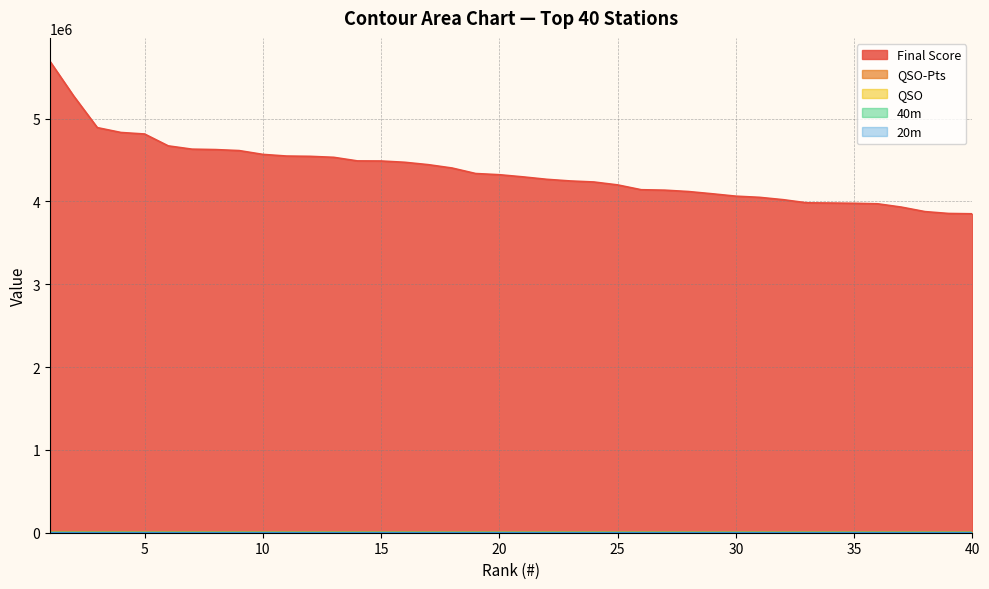

Reading left to right, list all the values displayed in this chart.

Final Score: 1=5690685	2=5273488	3=4891710	4=4832968	5=4814454	6=4671216	7=4631679	8=4626450	9=4614338	10=4568432	11=4548429	12=4544880	13=4532990	14=4489658	15=4488614	16=4473155	17=4444235	18=4403958	19=4337298	20=4322976	21=4296964	22=4267613	23=4247544	24=4235070	25=4200074	26=4141683	27=4136340	28=4119753	29=4092830	30=4064017	31=4049892	32=4021620	33=3983640	34=3981201	35=3977838	36=3971744	37=3931888	38=3877452	39=3855000	40=3851052
QSO-Pts: 1=13265	2=12616	3=11931	4=12329	5=11714	6=11796	7=11493	8=11175	9=11282	10=11308	11=11457	12=10448	13=11165	14=10639	15=11138	16=11155	17=10709	18=11206	19=10683	20=11028	21=10906	22=11503	23=10808	24=10535	25=10474	26=10647	27=10606	28=10813	29=9910	30=10723	31=10714	32=10365	33=10680	34=10731	35=10386	36=10132	37=9904	38=10508	39=10280	40=10522
QSO: 1=5139	2=4936	3=4766	4=4808	5=4616	6=4573	7=4585	8=4475	9=4452	10=4449	11=4475	12=4182	13=4496	14=4232	15=4474	16=4367	17=4272	18=4341	19=4315	20=4271	21=4133	22=4586	23=4206	24=4295	25=4135	26=4273	27=4183	28=4253	29=3828	30=4346	31=4169	32=4024	33=4111	34=4247	35=4082	36=4109	37=4025	38=4119	39=4155	40=4080
40m: 1=1543	2=1709	3=1666	4=1726	5=1302	6=1502	7=1599	8=1482	9=1688	10=1446	11=1395	12=1294	13=1486	14=1258	15=1515	16=1538	17=1375	18=1147	19=1386	20=1381	21=940	22=1492	23=1503	24=1374	25=1339	26=1462	27=1306	28=1455	29=958	30=1501	31=1546	32=1242	33=1439	34=1351	35=1465	36=1615	37=1390	38=1298	39=1521	40=1416
20m: 1=1784	2=1489	3=1488	4=1500	5=1624	6=1397	7=1299	8=1328	9=1390	10=1396	11=1557	12=1245	13=1394	14=1407	15=1437	16=1478	17=1427	18=1792	19=1405	20=1428	21=1589	22=1431	23=1289	24=1211	25=1269	26=1329	27=1341	28=1347	29=1398	30=1256	31=1219	32=1259	33=1337	34=1283	35=1390	36=1121	37=1292	38=1362	39=1180	40=1231